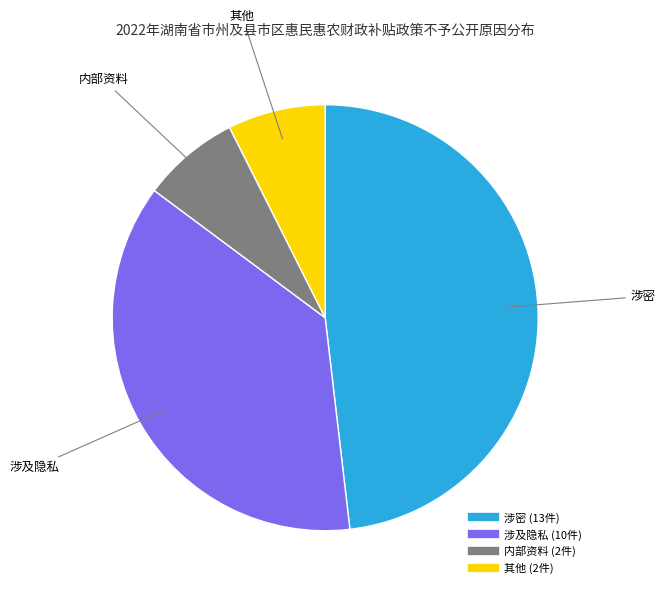

Which has a higher value, 内部资料 or 涉及隐私?

涉及隐私